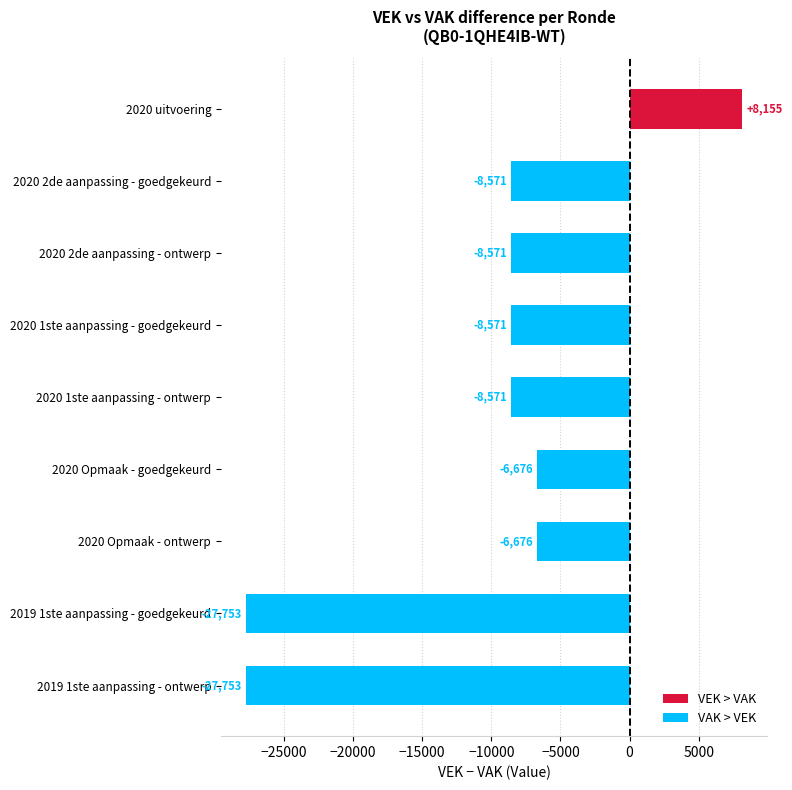

Are the bars grouped side by side (vs. stacked)?

No